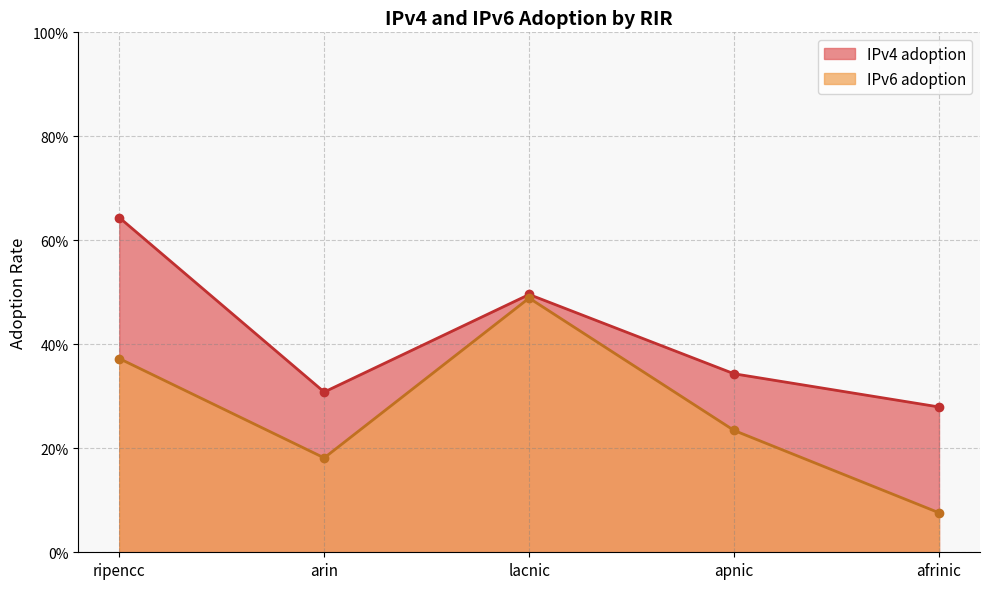

What is the total value across all series at lacnic?

1.0